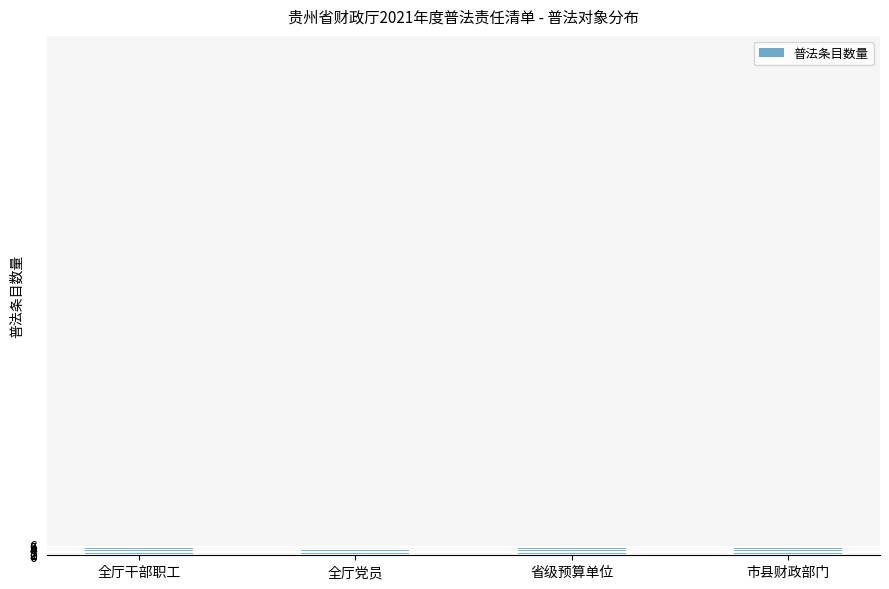

Does the chart contain stacked bars?

No